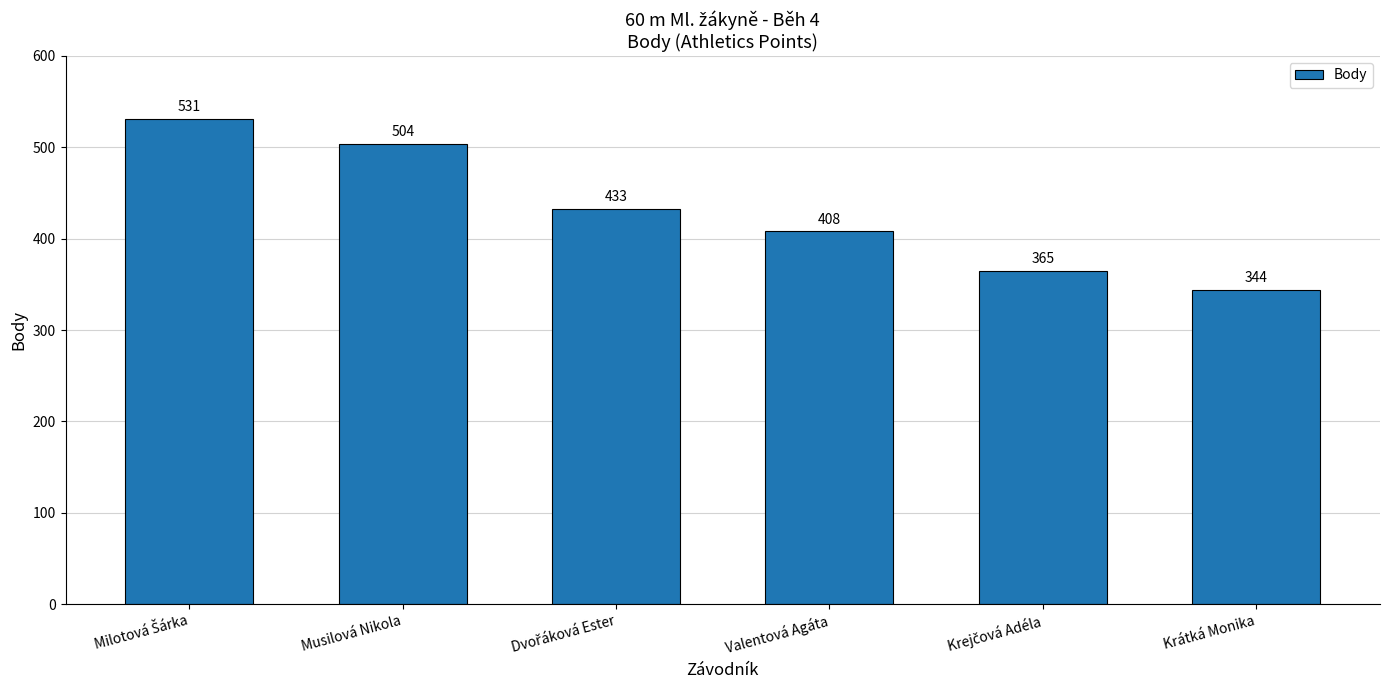

How many values are between 365 and 504?

4